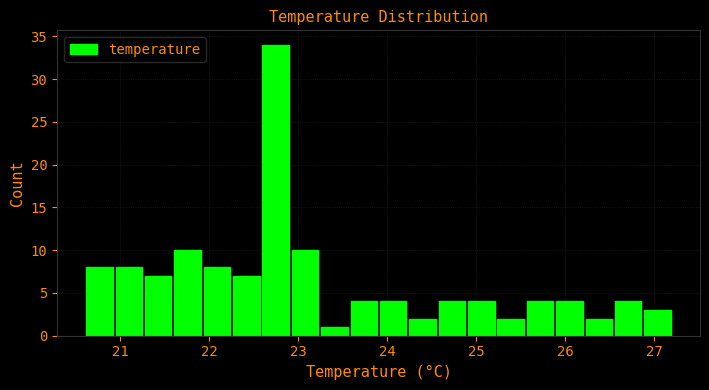

Around what value on the x-axis is the tallest bar? Give the approximate position of its centre, as read against the axis.

22.7